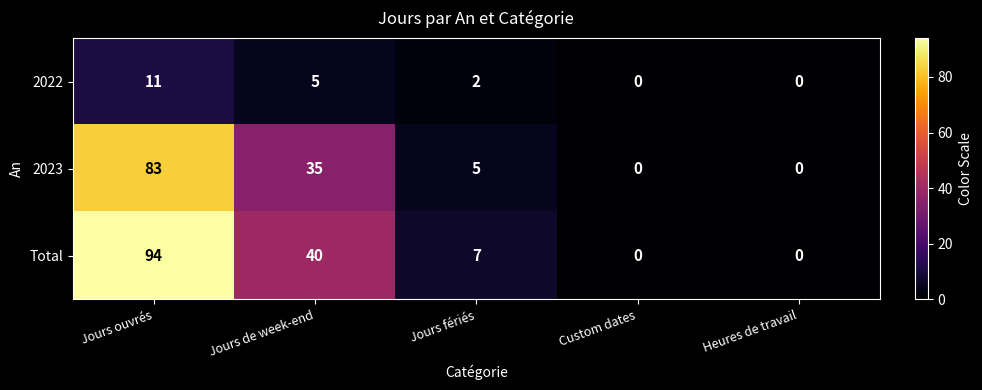

Rank the series at Jours ouvrés from lowest to highest value.

2022, 2023, Total